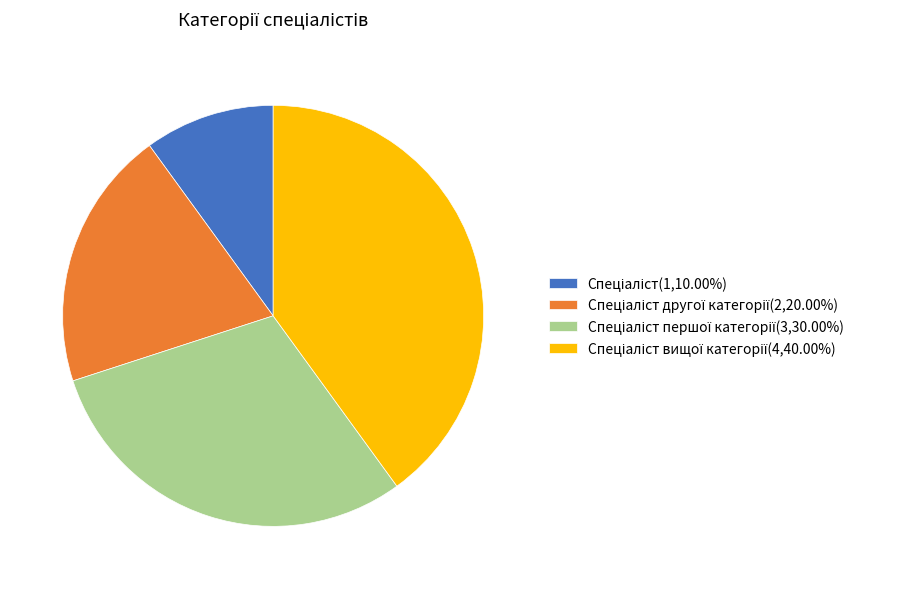

Is there a majority slice in this chart?

No